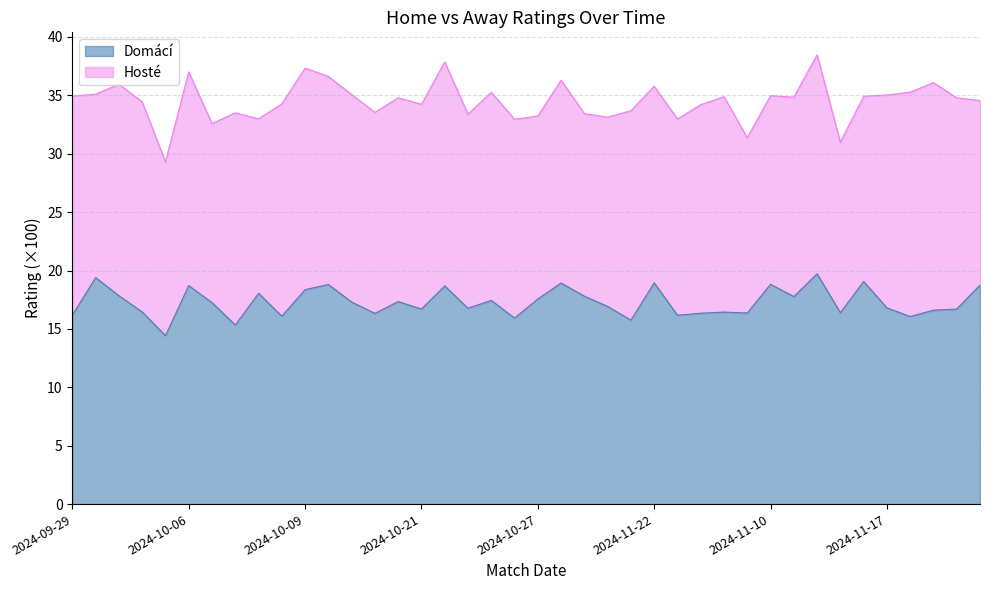

What is the minimum value for Domácí?

14.4